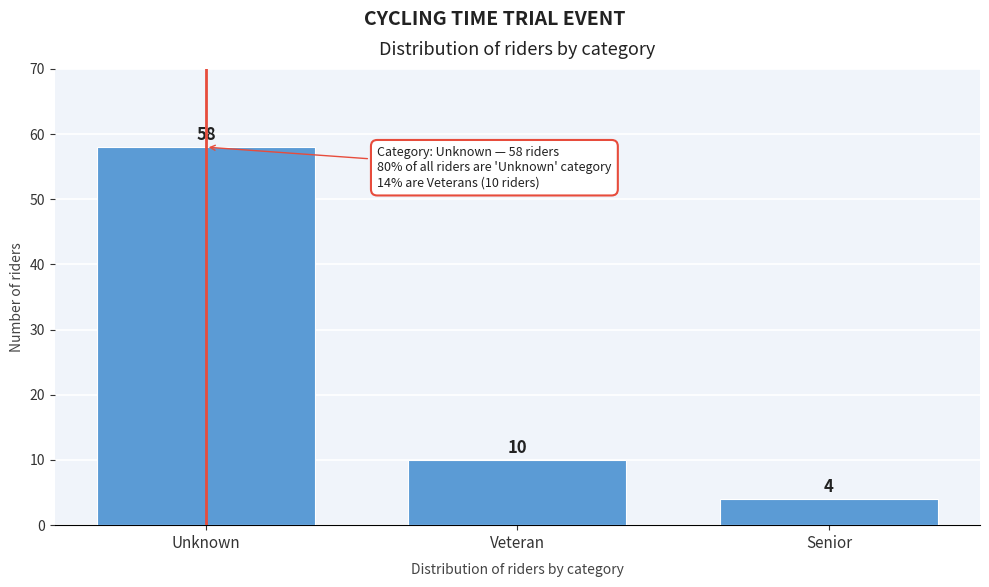

Reading left to right, transcribe all the data shown in this chart.

58	10	4